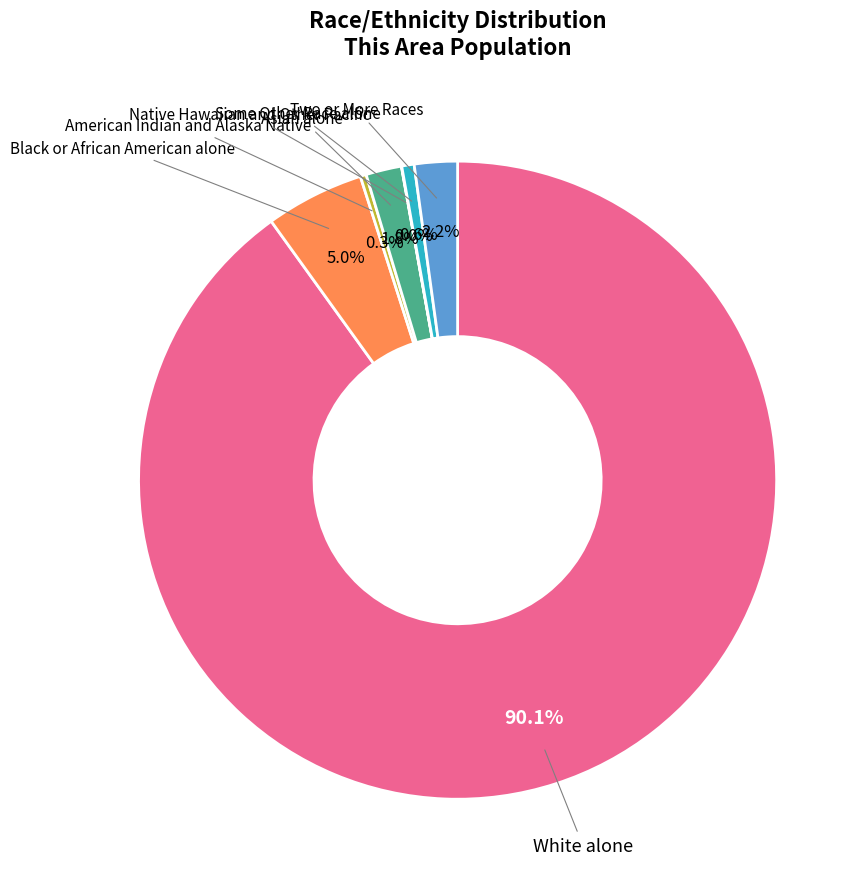

Approximately how many times larger is the value at Black or African American alone compared to Asian alone?

2.8